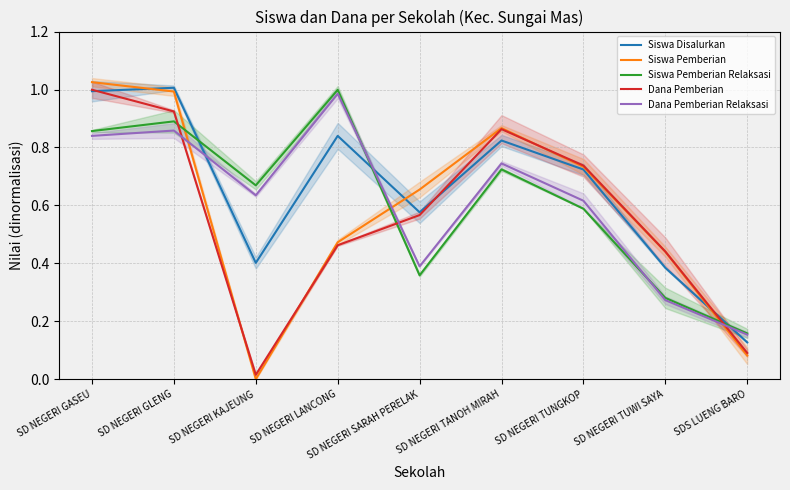

What position from the right is SD NEGERI TUWI SAYA?

2